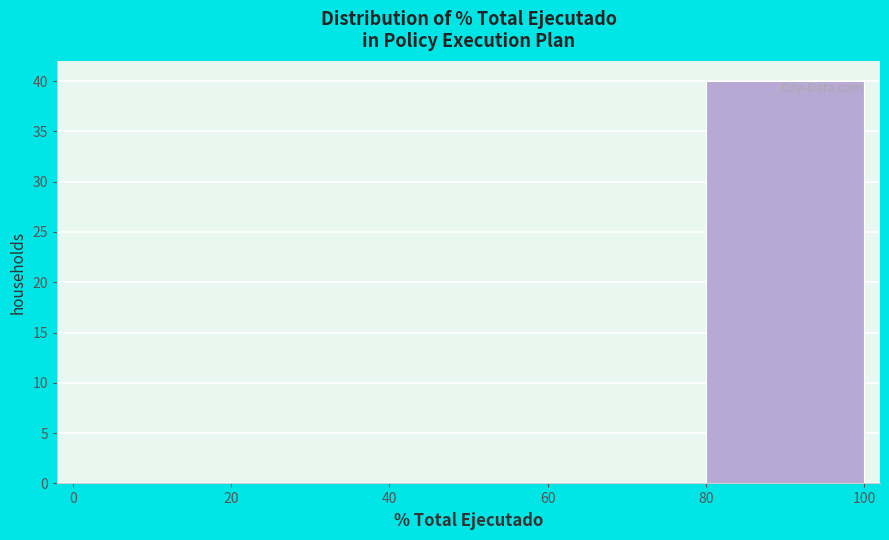

Reading left to right, transcribe this chart: for each bar, give the range it covers on the x-axis and its height. The values are not printed on the chart, so give them approximately, as read against the axis.

0 to 20: 0
20 to 40: 0
40 to 60: 0
60 to 80: 0
80 to 100: 40